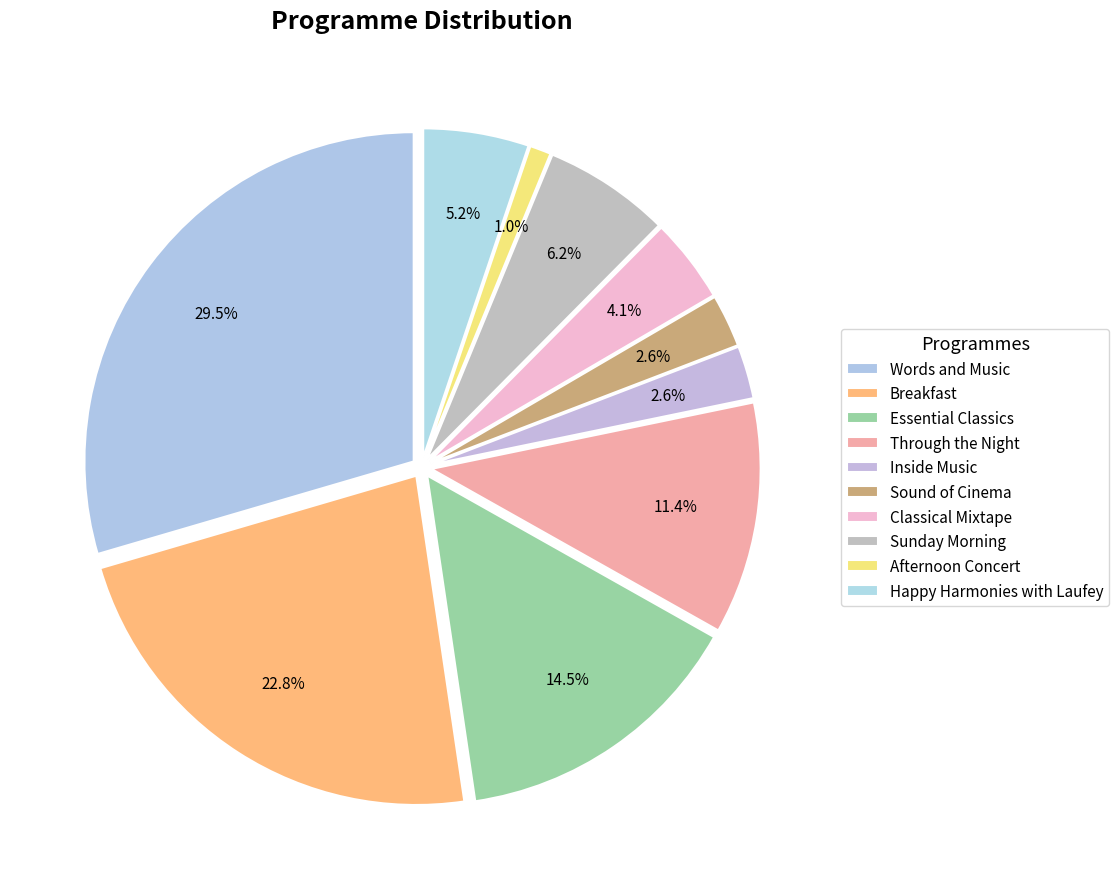

To the nearest percent, what is the combined percentage of Happy Harmonies with Laufey and Afternoon Concert?

6%